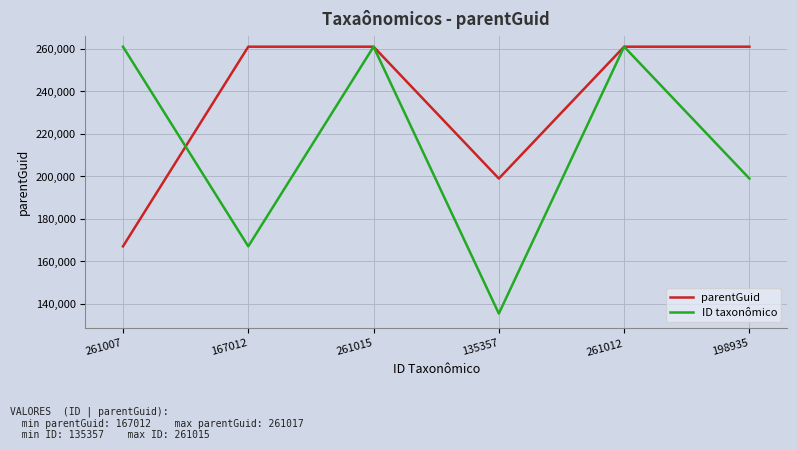

Which series has the widest spread of values?

ID taxonômico